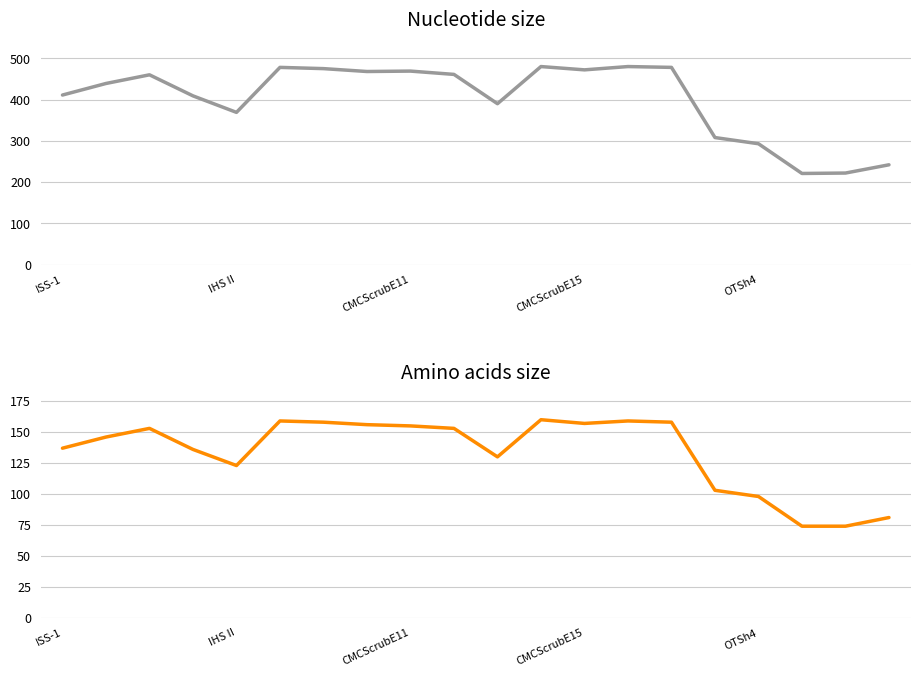

True or false: Amino acids size and Nucleotide size intersect in this chart.

False